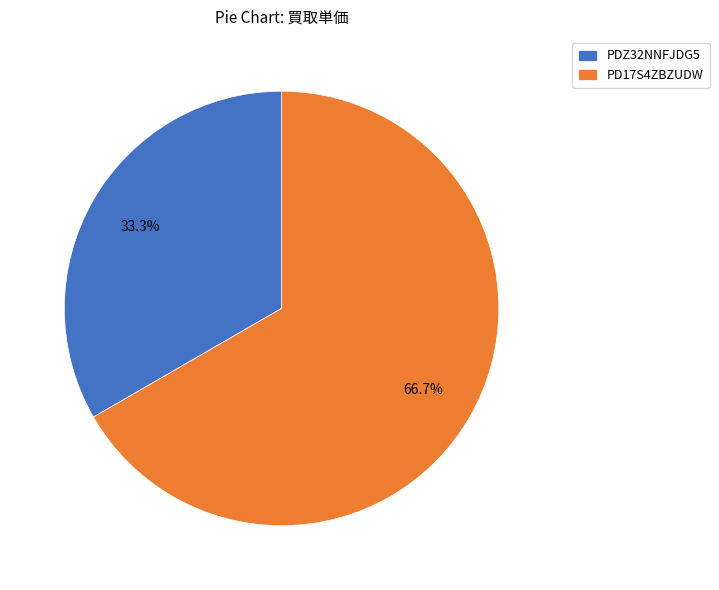

Combined, do PDZ32NNFJDG5 and PD17S4ZBZUDW account for over 50%?

Yes